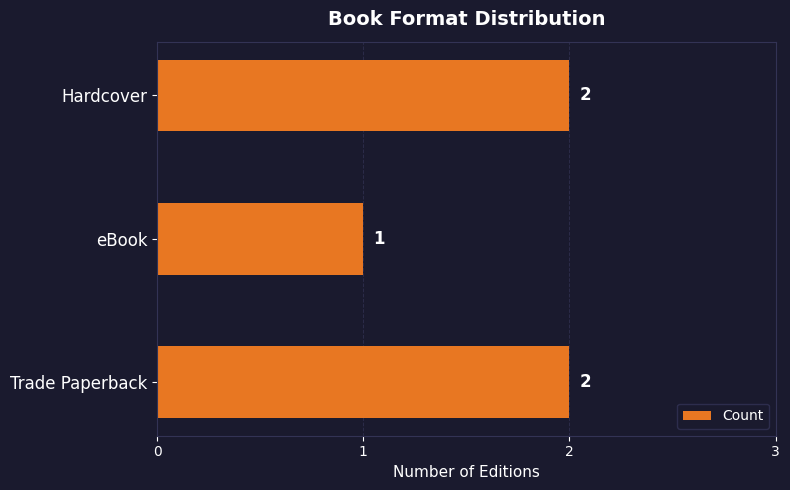

Reading top to bottom, transcribe all the data shown in this chart.

2	1	2